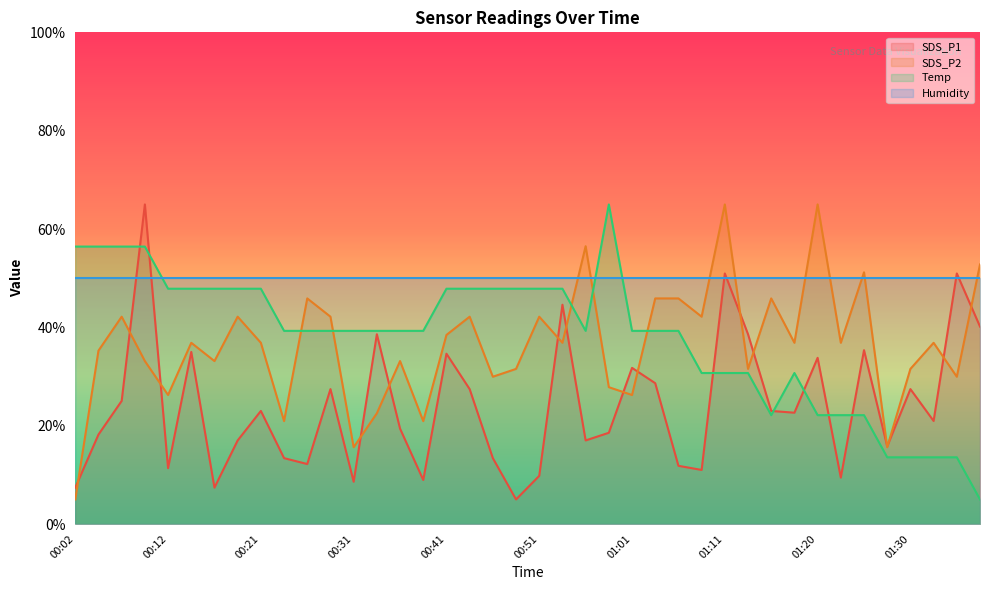

What is the label of the 23rd point from the left?

00:56